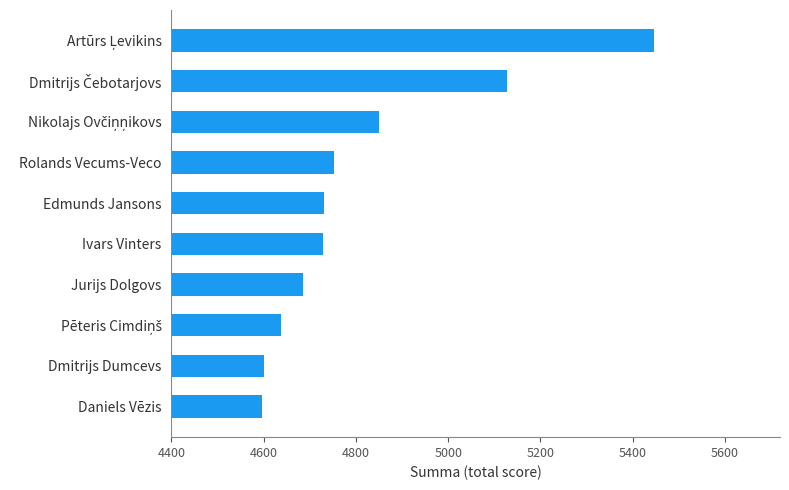

How many bars are there in total?

10